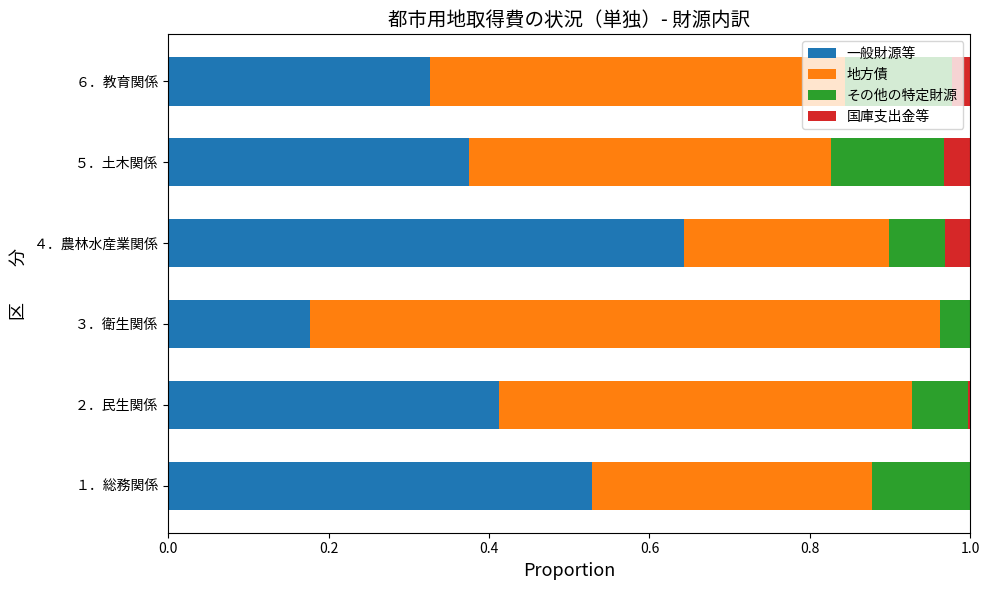

Which category has the highest value in the 一般財源等 series?

４．農林水産業関係